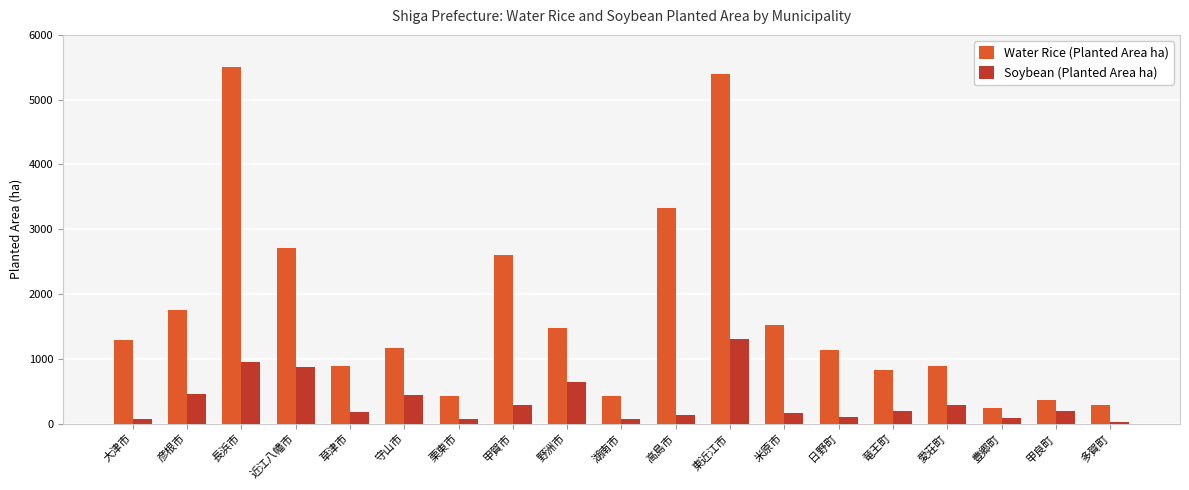

How many distinct data groups are displayed?

2